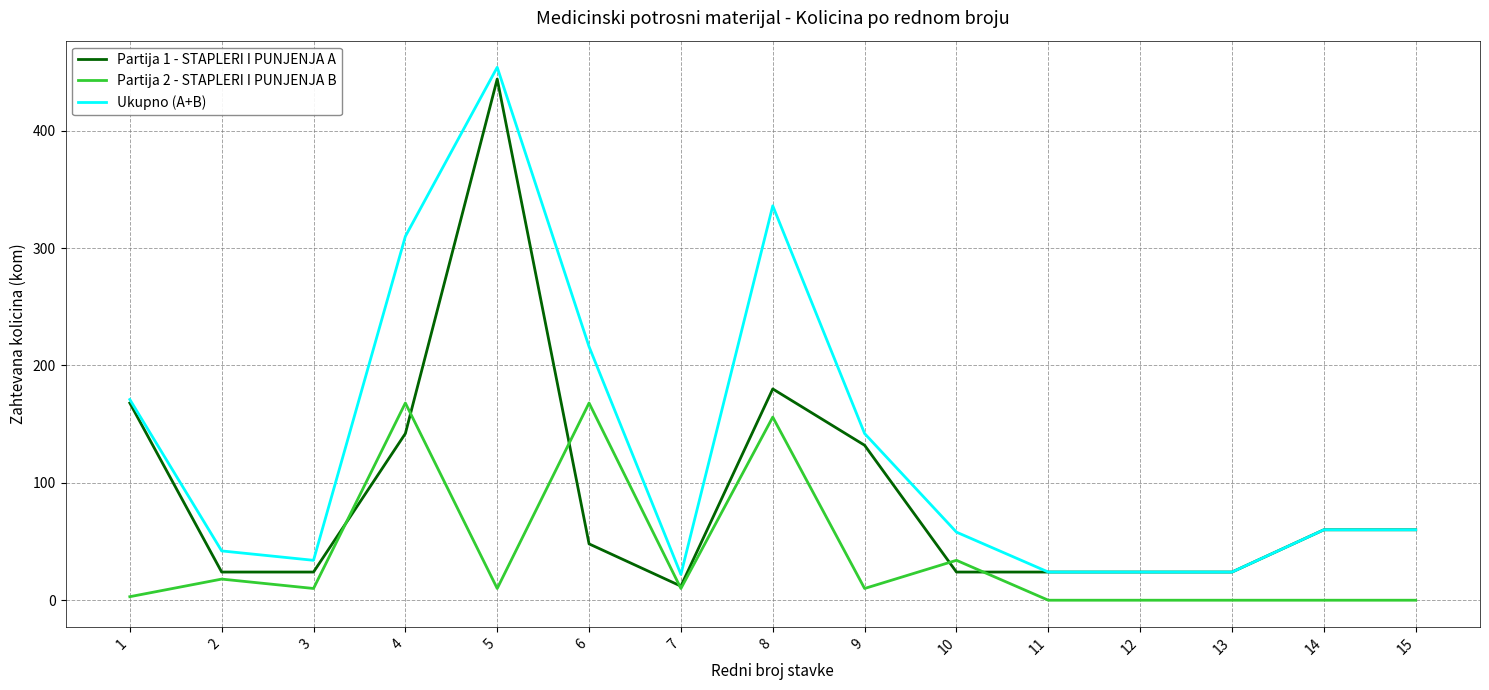

Rank the series at 4 from highest to lowest value.

Ukupno (A+B), Partija 2 - STAPLERI I PUNJENJA B, Partija 1 - STAPLERI I PUNJENJA A